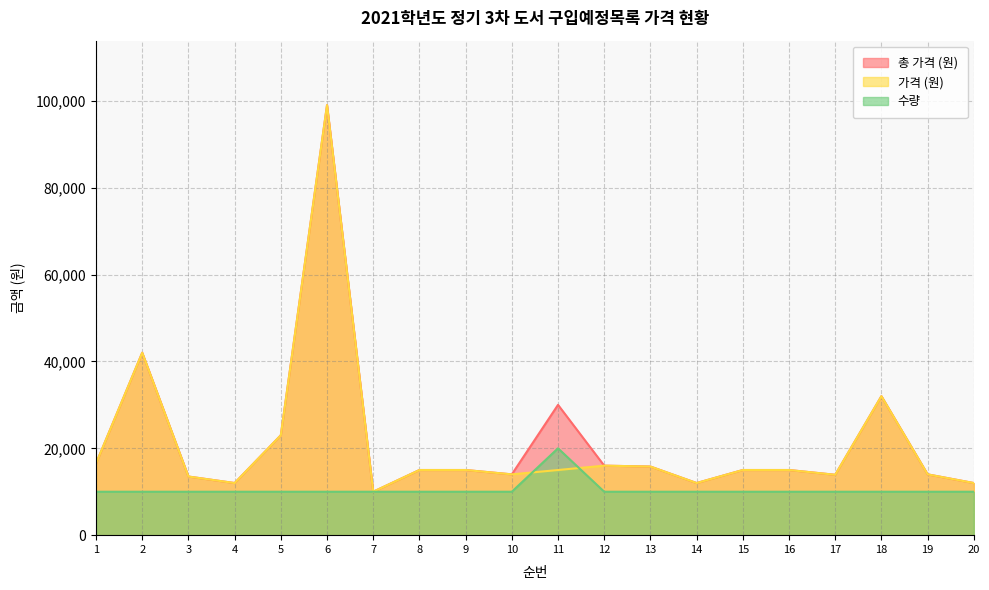

What are all the series names shown in the legend?

총 가격 (원), 가격 (원), 수량